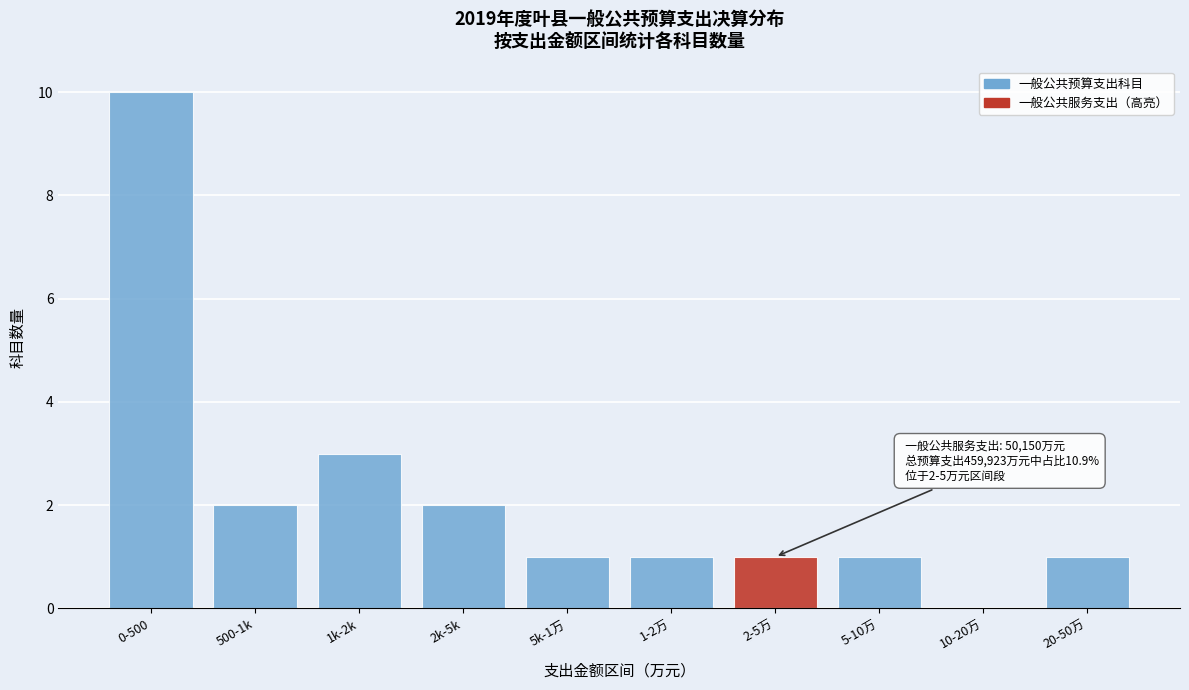

Reading left to right, transcribe all the data shown in this chart.

0-500=10	500-1k=2	1k-2k=3	2k-5k=2	5k-1万=1	1-2万=1	2-5万=1	5-10万=1	10-20万=0	20-50万=1